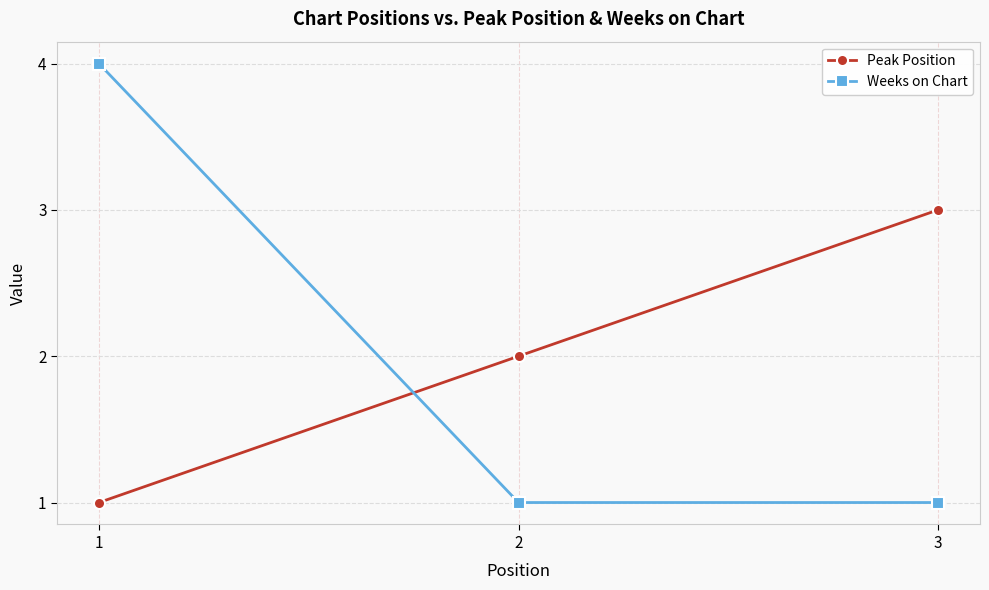

What is the average value of the Weeks on Chart series?

2